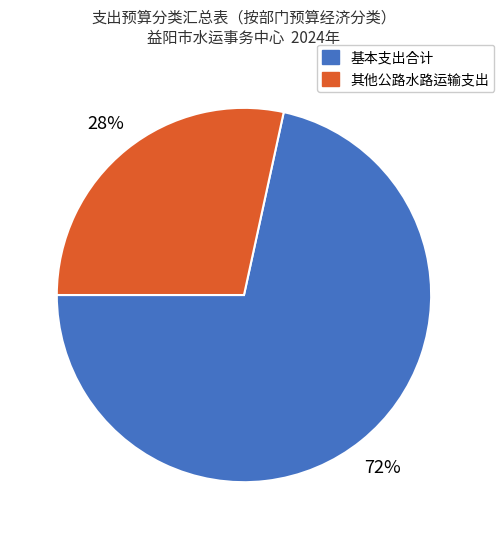

The 其他公路水路运输支出 slice represents 42% of the pie. True or false?

False